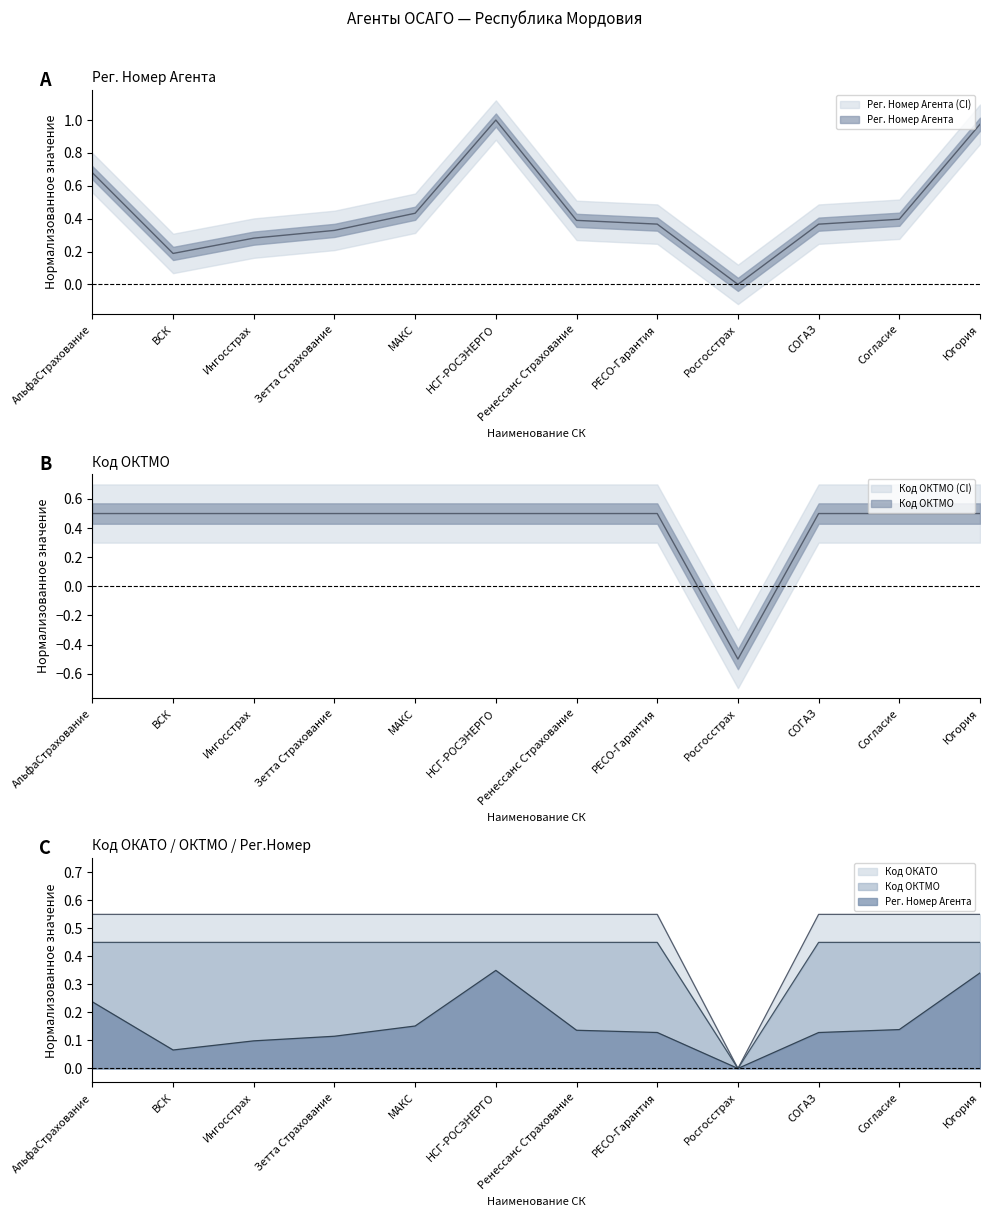

Which series has the largest range (max minus min)?

Рег. Номер Агента